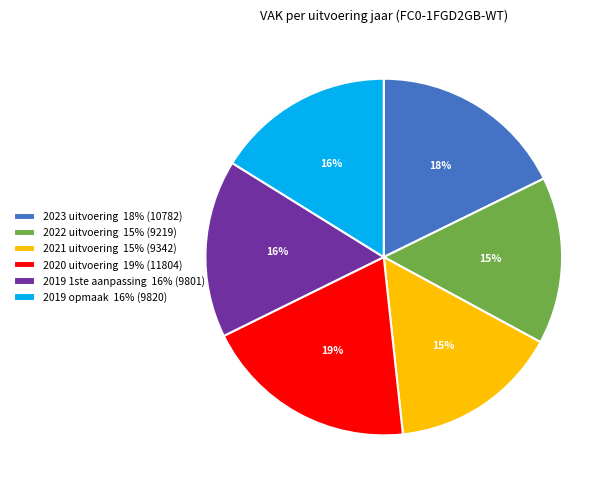

Do 2019 1ste aanpassing 16% (9801) and 2023 uitvoering 18% (10782) together represent more than half of the pie?

No